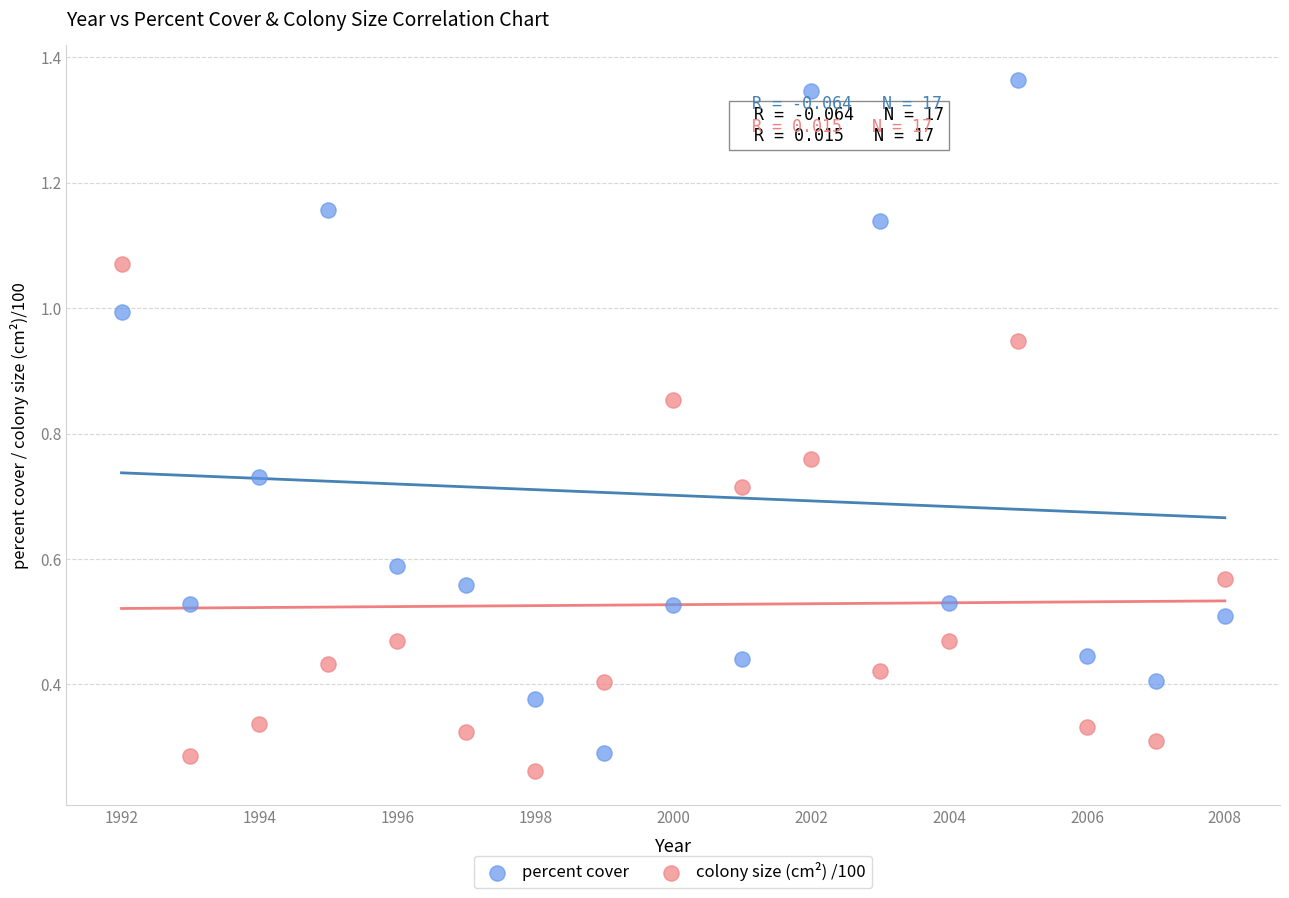

Across all data points, what is the range of X values (max minus min)?

16.0